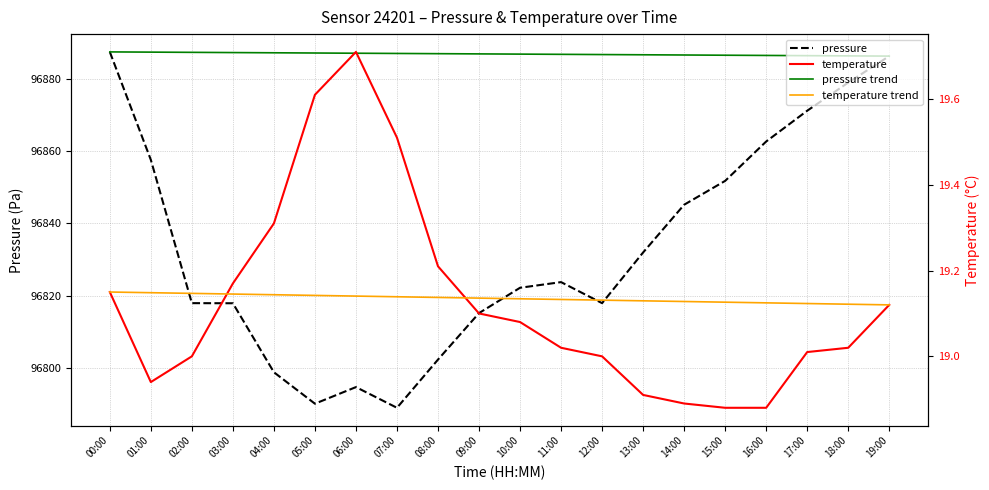

Does the chart display data point markers on the line(s)?

No